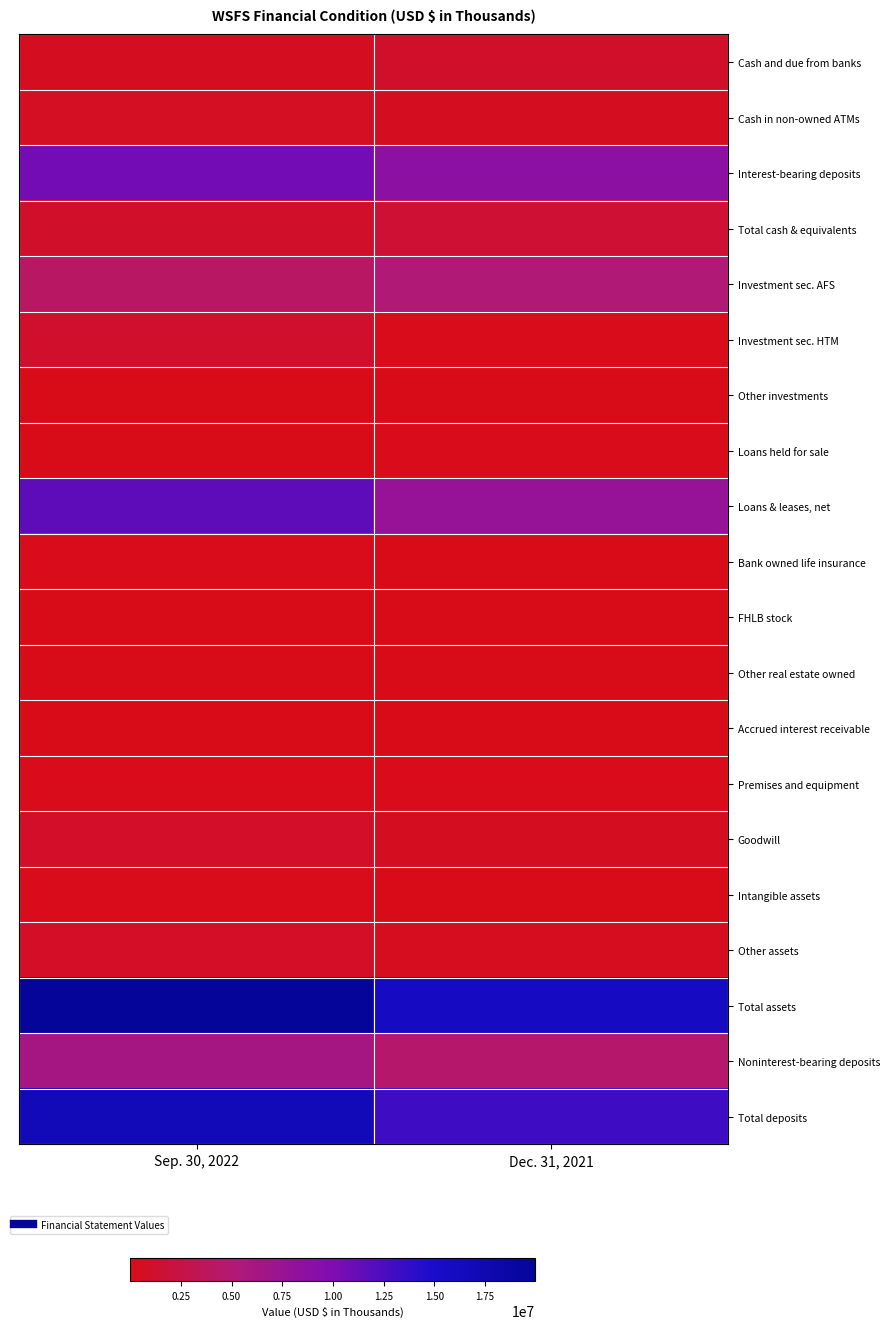

At how many categories does at least one series exceed 12513954?

2